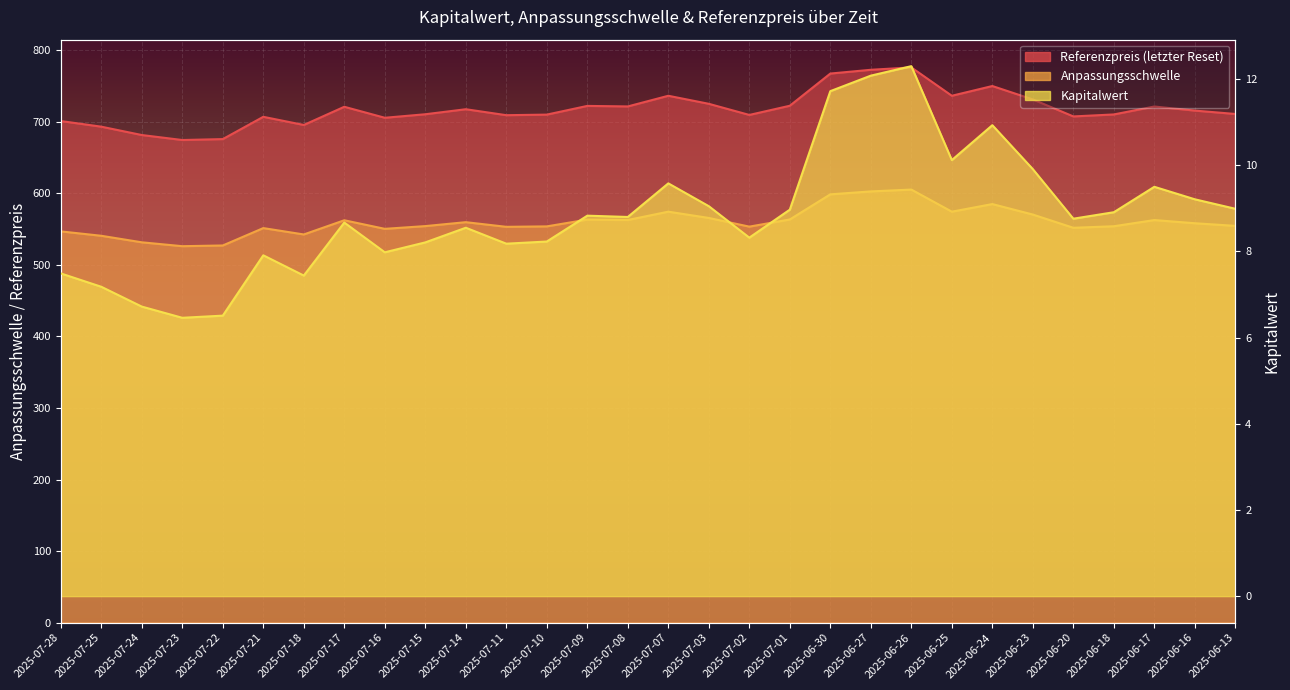

How many interior local peaks does the Kapitalwert series have?

8